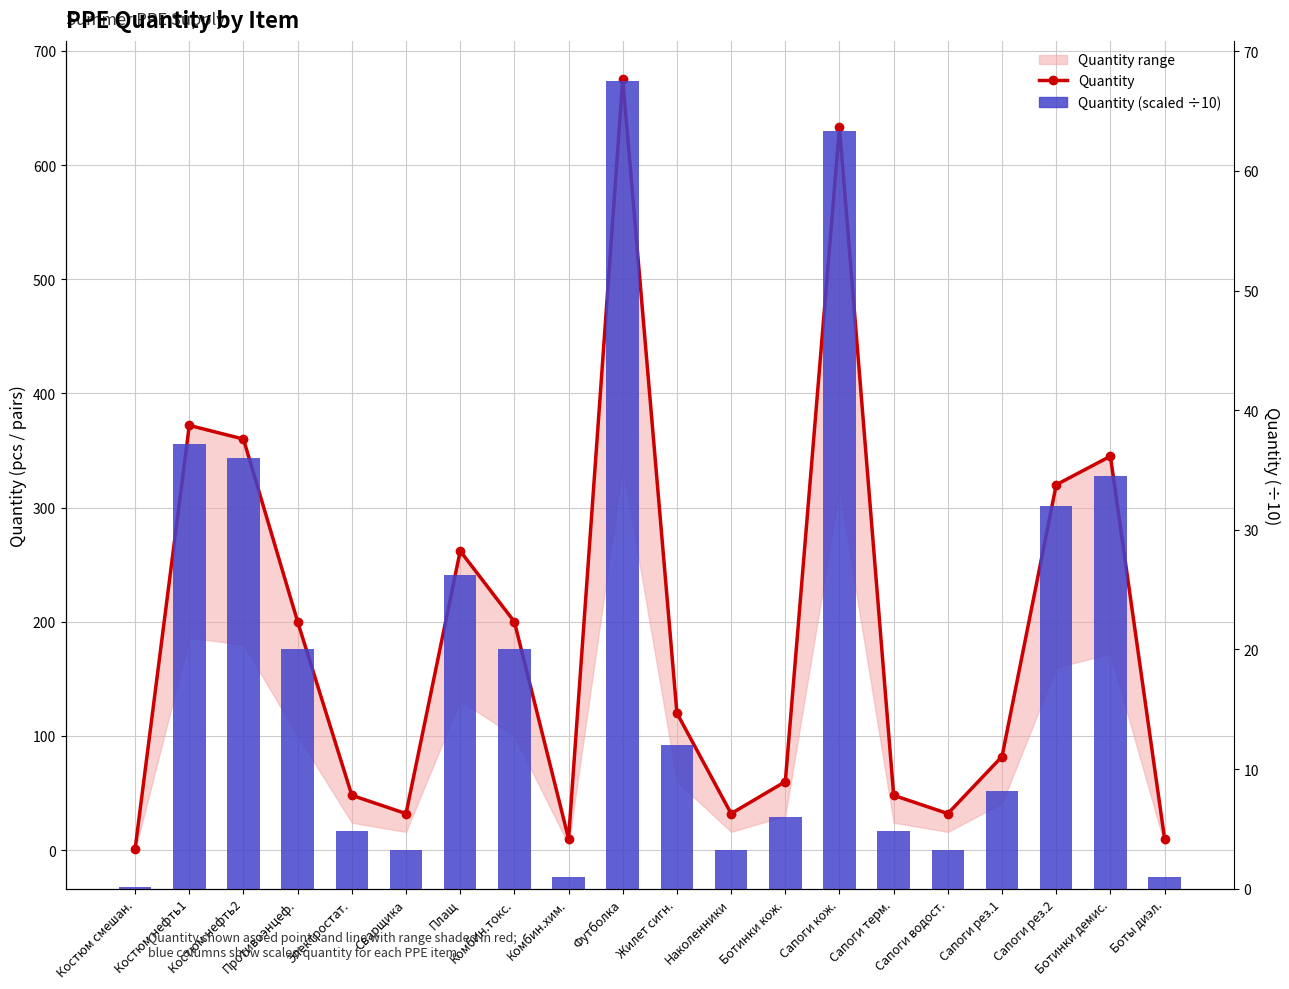

What is the average value of the Quantity series?

192.1